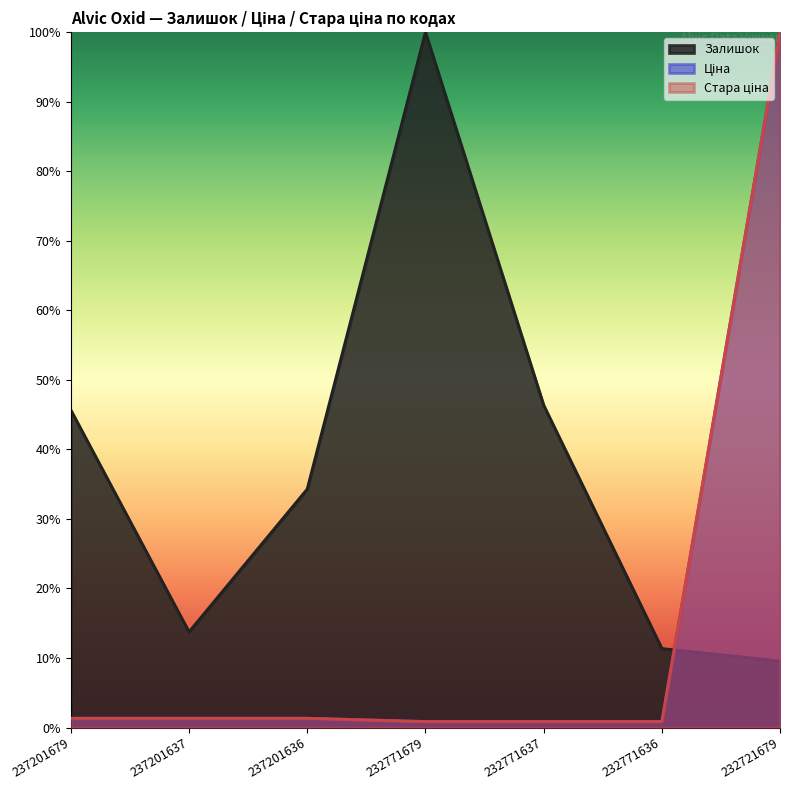

True or false: Стара ціна has more than 2 interior local peaks.

False